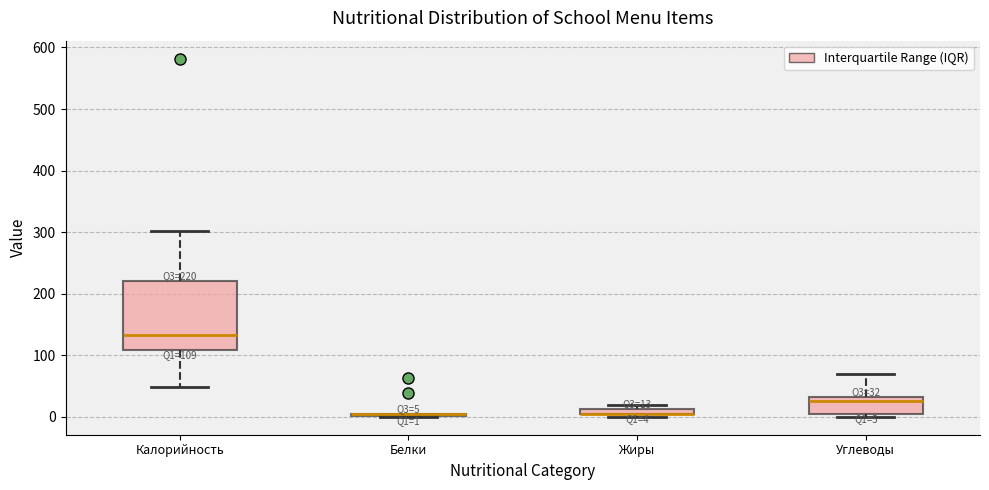

Comparing the boxes themselves (not the whiskers), which one is the tallest?

Калорийность